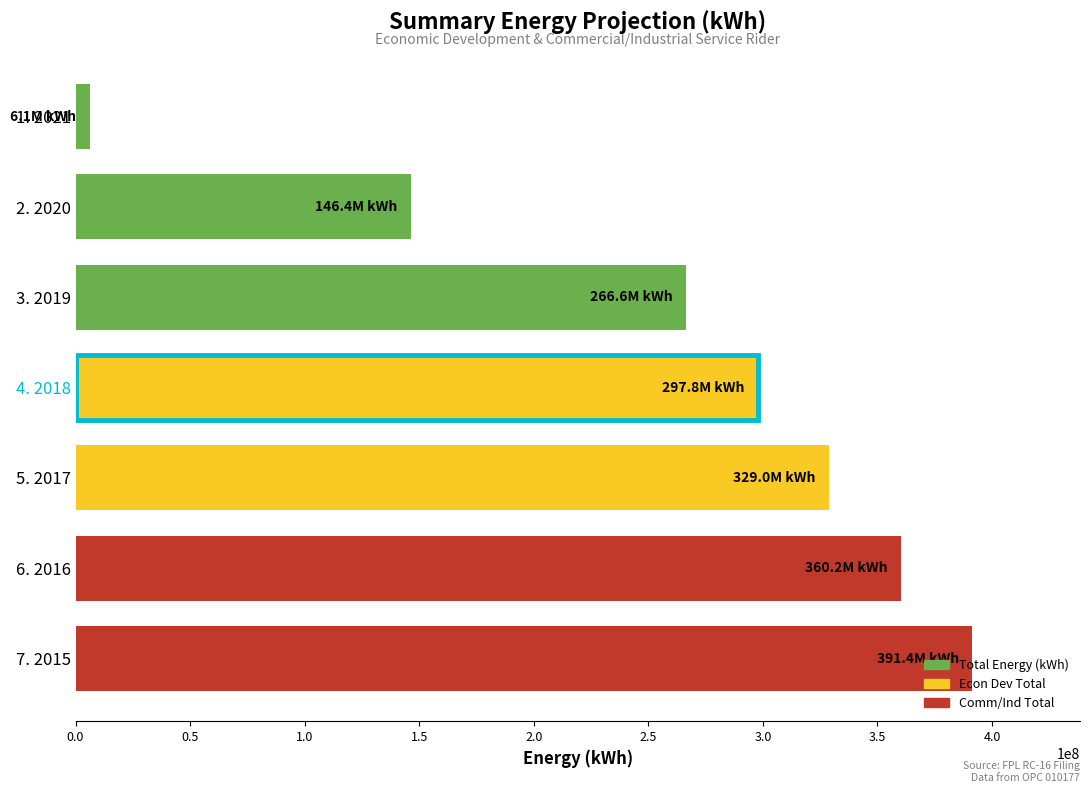

What is the minimum value shown in the chart?

6126160